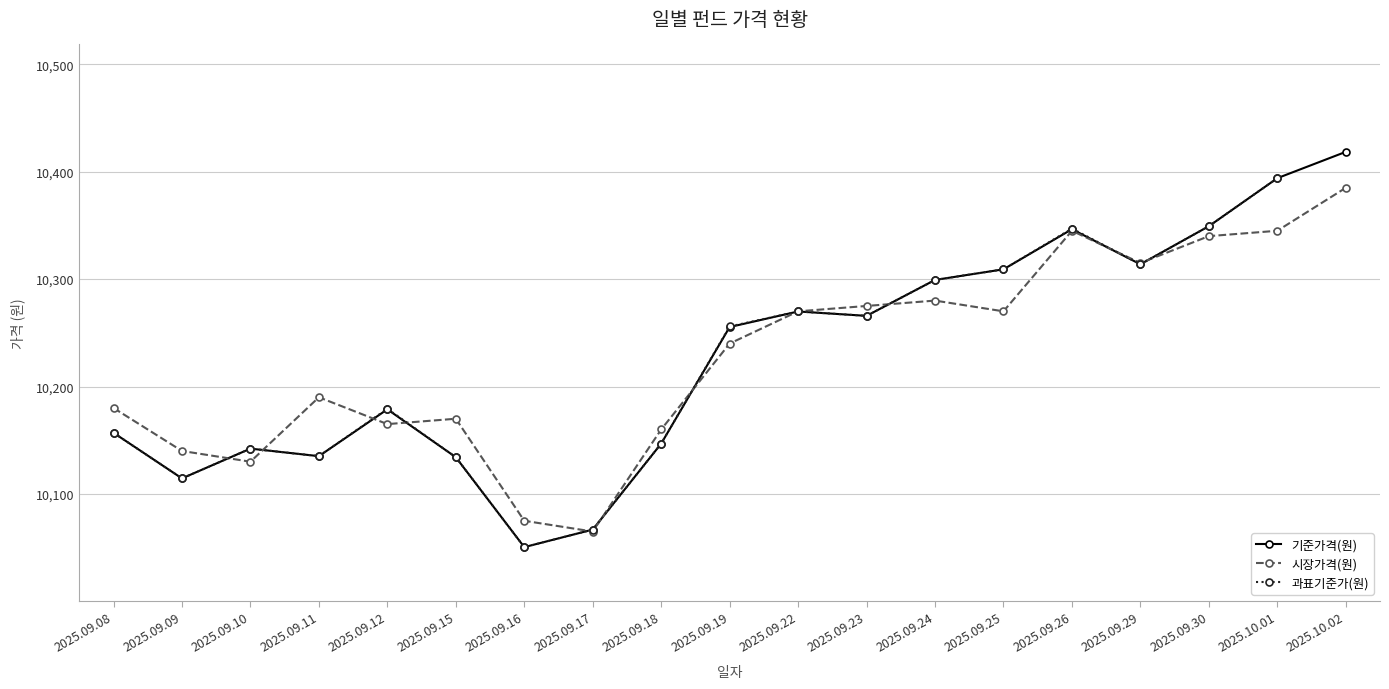

How many intersections are there between 시장가격(원) and 과표기준가(원)?

11